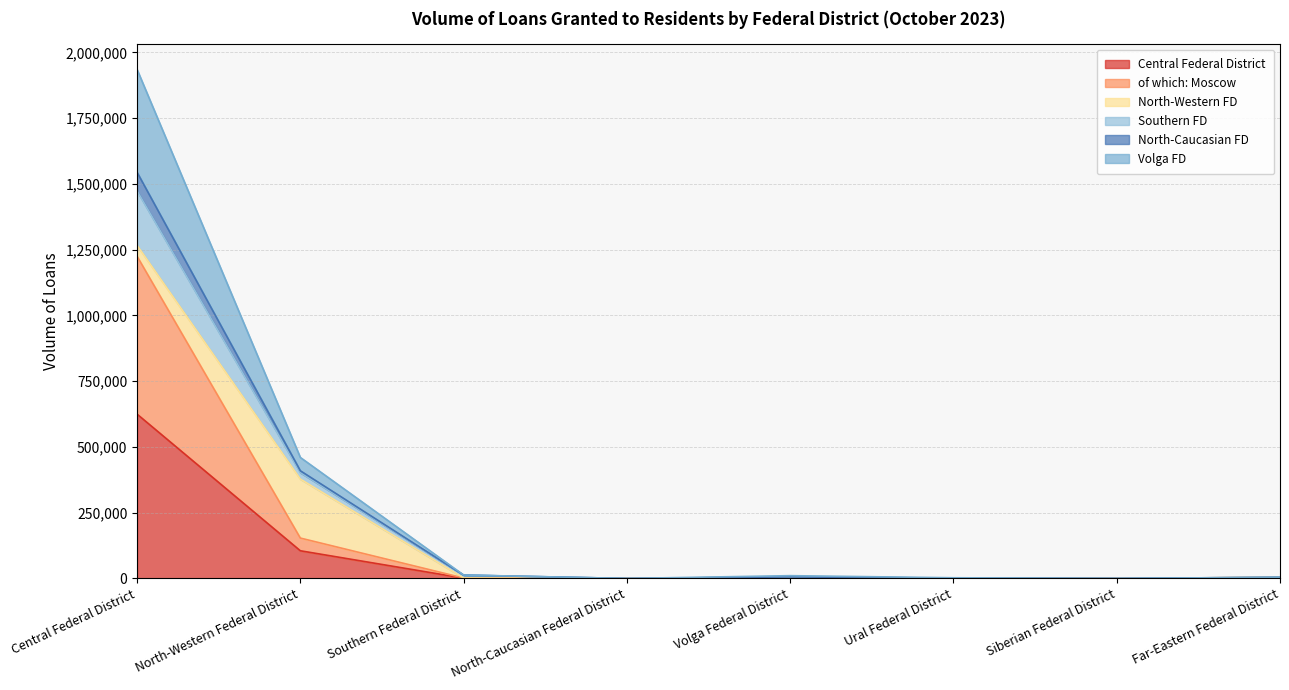

At which label does Central Federal District reach its peak?

Central Federal District